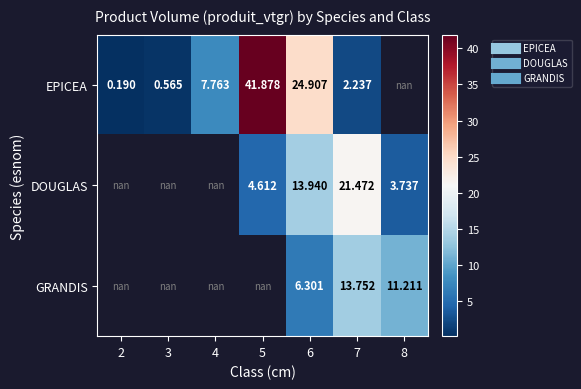

Which series has the largest range (max minus min)?

EPICEA